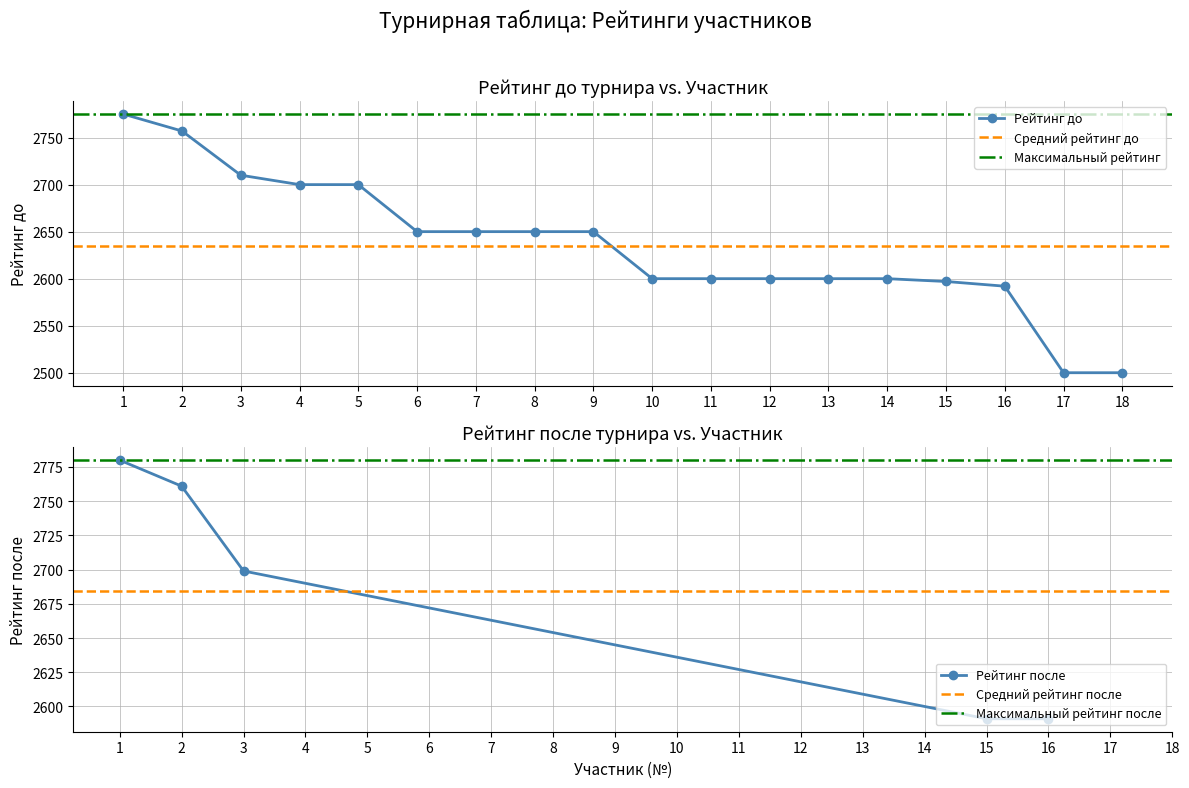

The value of Рейтинг до at 18 is 1231. True or false?

False